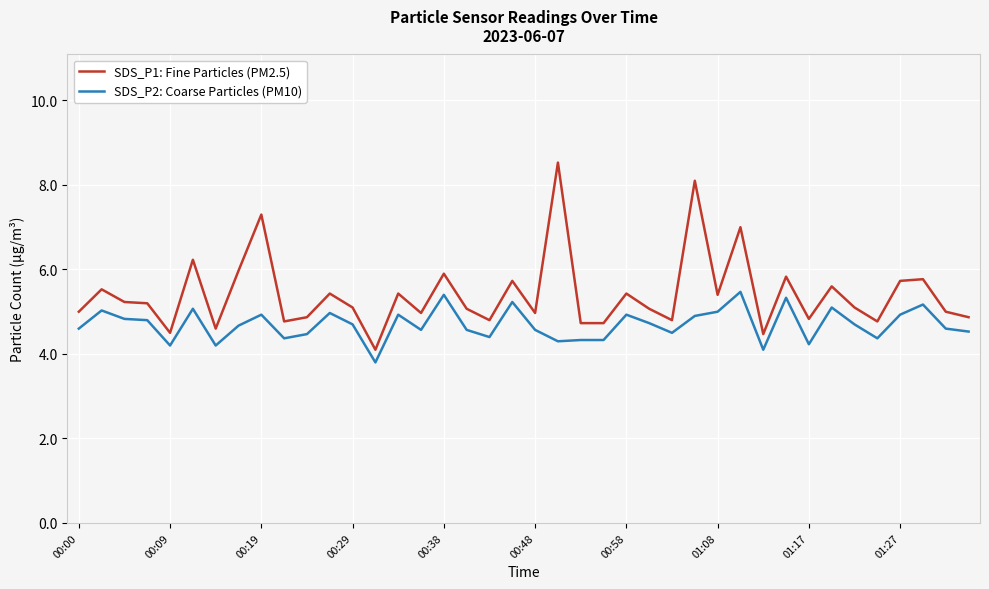

Which series has the largest total across all categories?

SDS_P1: Fine Particles (PM2.5)